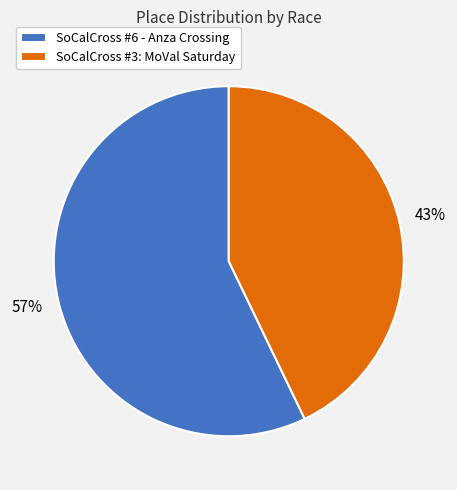

Which category has the biggest portion of the pie?

SoCalCross #6 - Anza Crossing